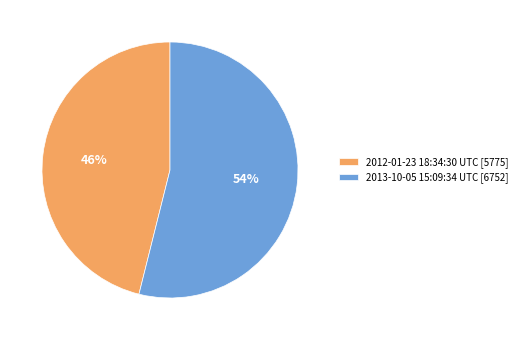

Count the number of slices in the pie.

2